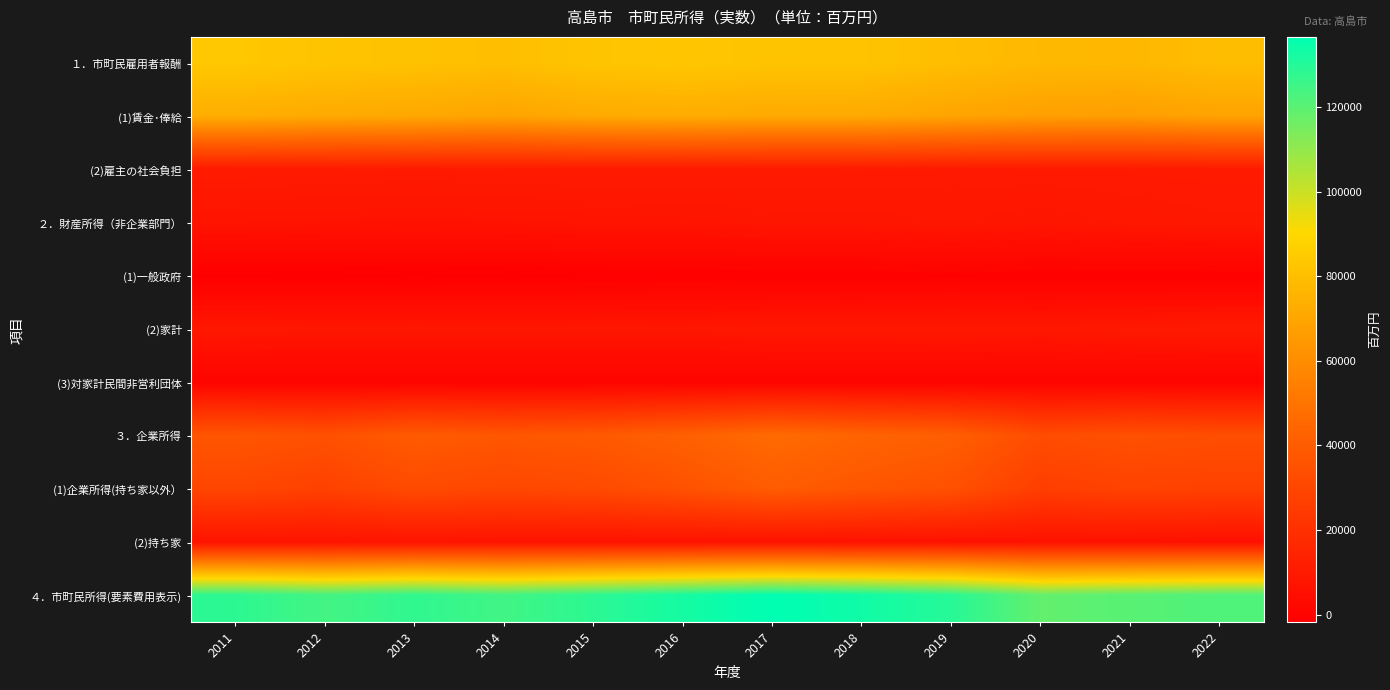

What is the spread (max minus min) of values at 2019?

129916